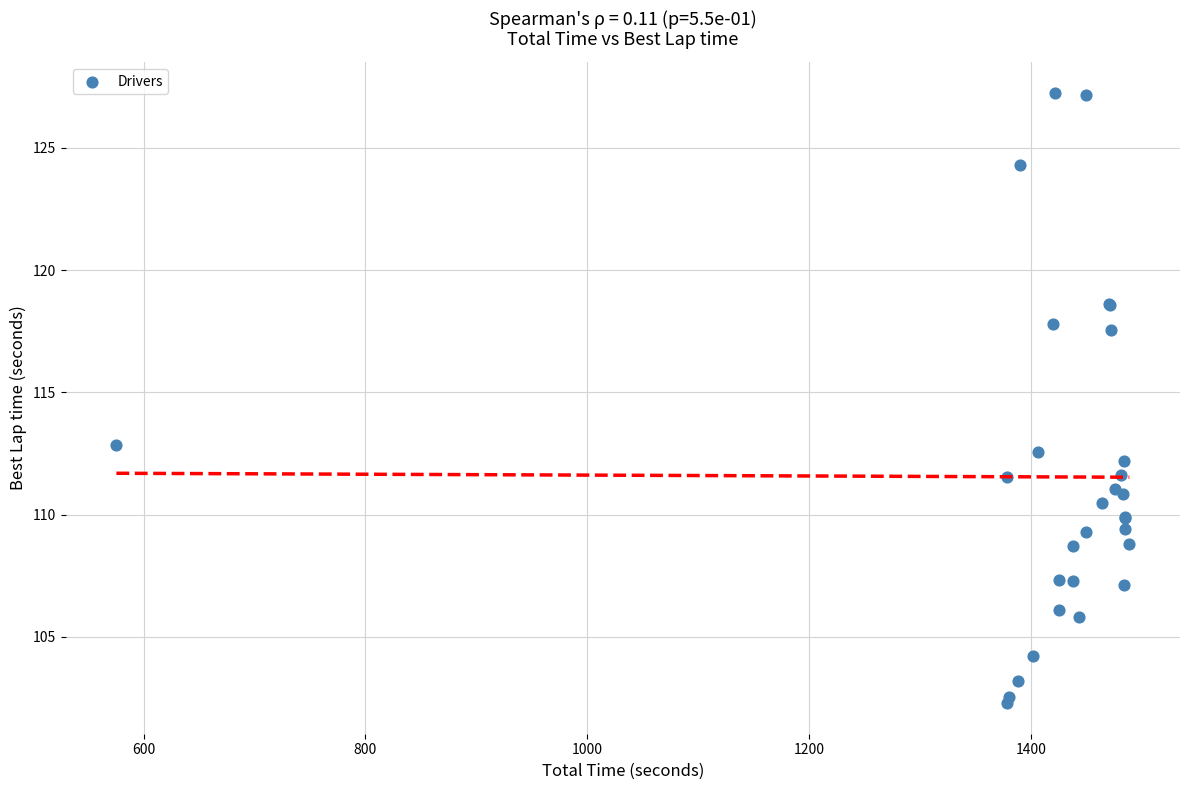

What Y value in the scatter plot is closest to 114?

112.9